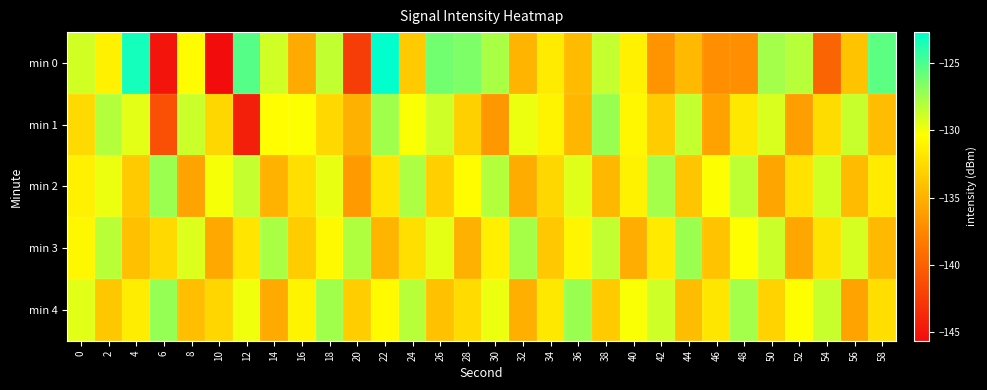

Count the number of categories in the chart.

30